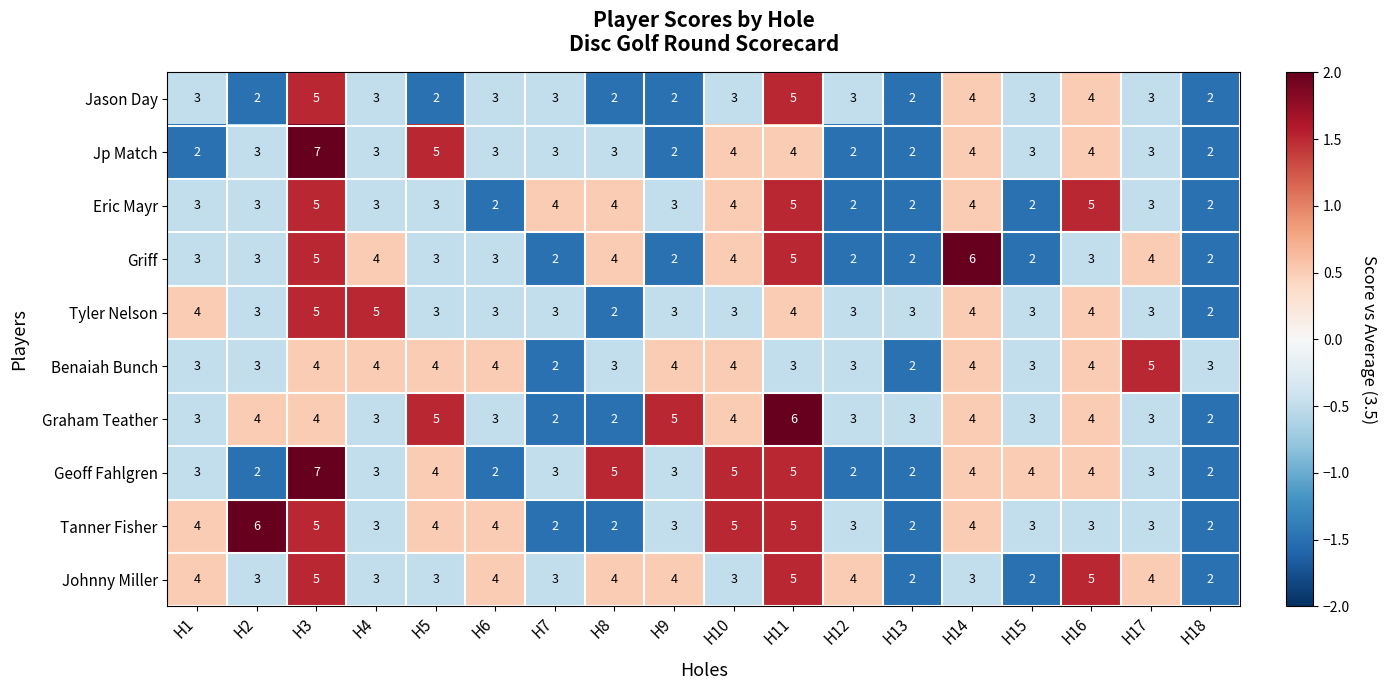

Which category has the highest value in the Jp Match series?

H3